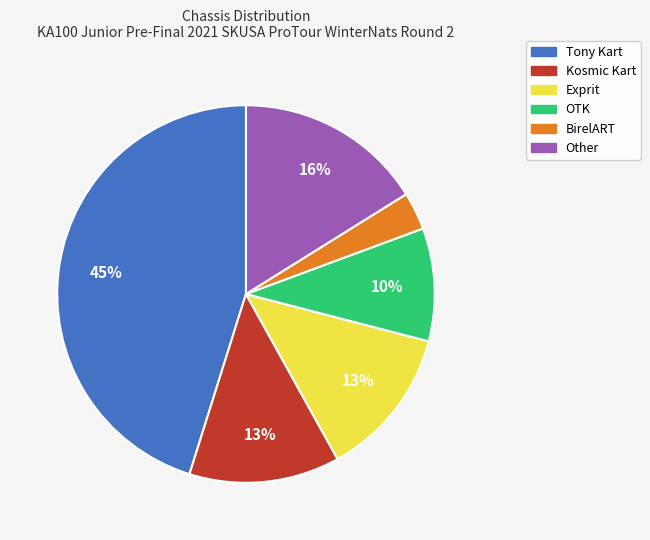

Between Kosmic Kart and Other, which is larger?

Other